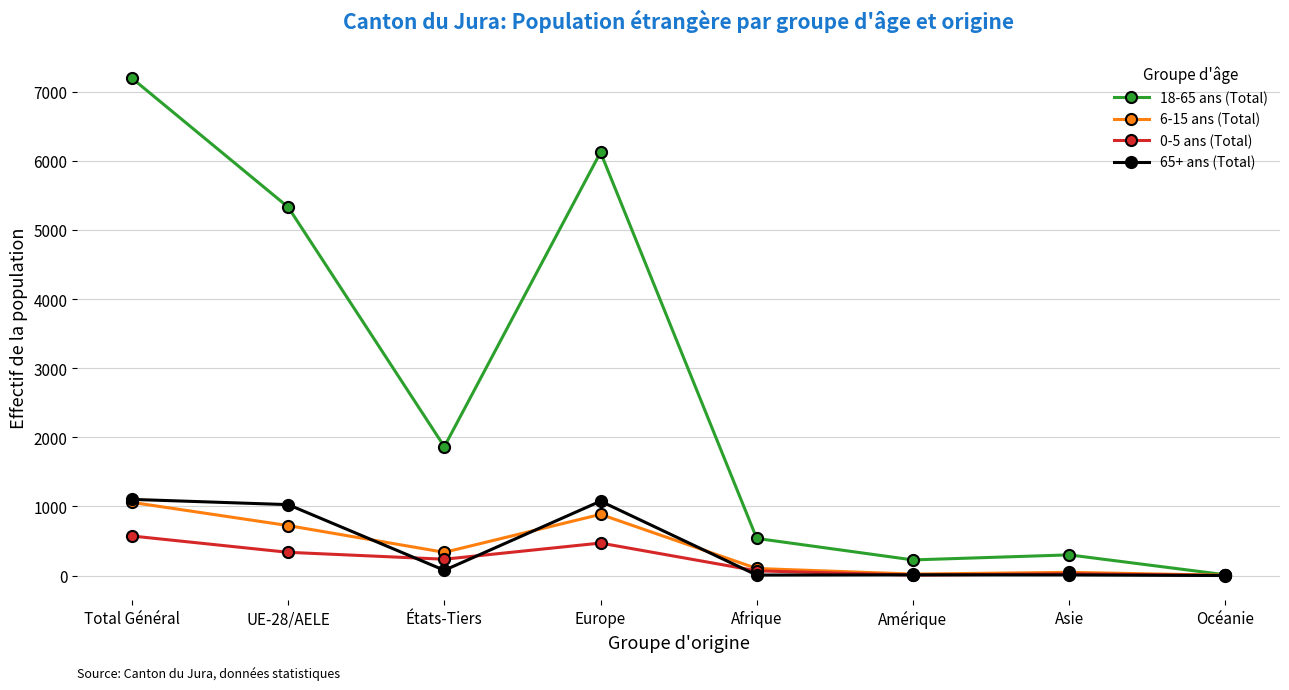

True or false: 65+ ans (Total) has more than 0 points higher than both neighbors.

True